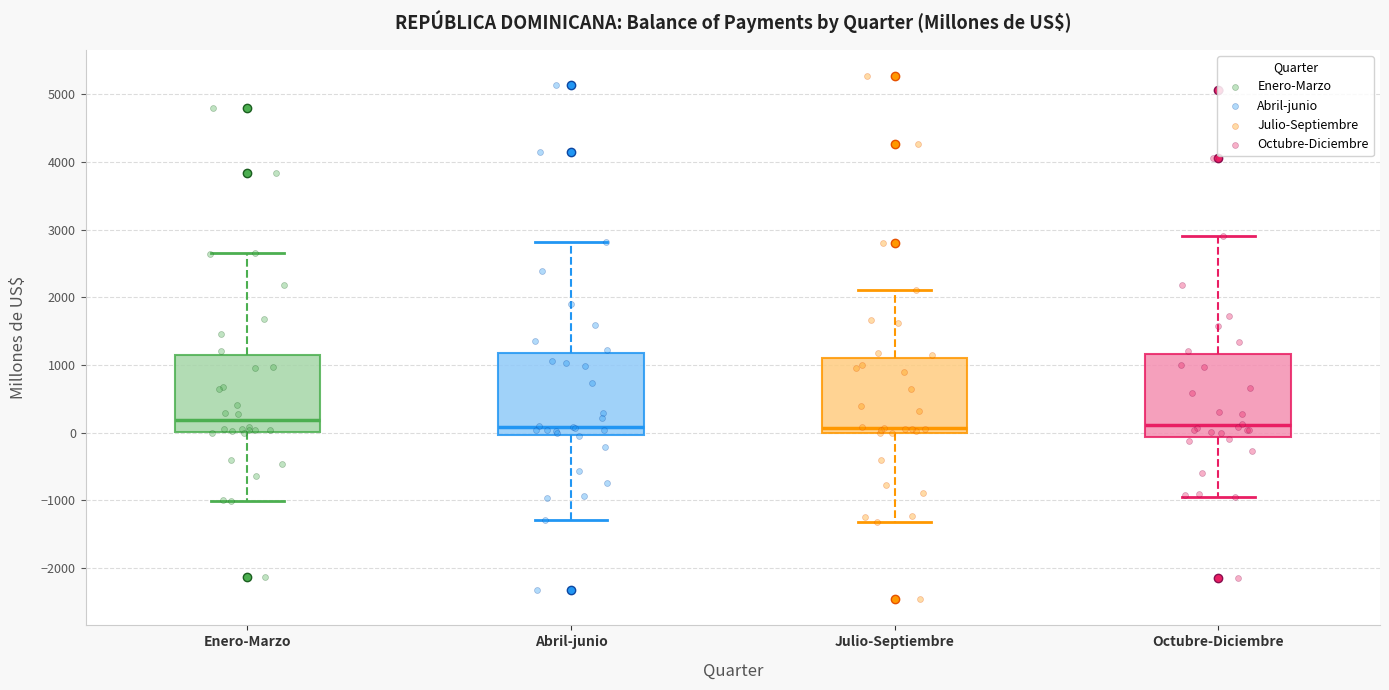

Where does the upper whisker of the box for Octubre-Diciembre end on the y-axis? The values are not printed on the chart, so give them approximately, as read against the axis.

2900